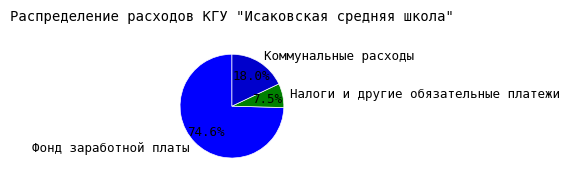

The Налоги и другие обязательные платежи slice represents 1% of the pie. True or false?

False